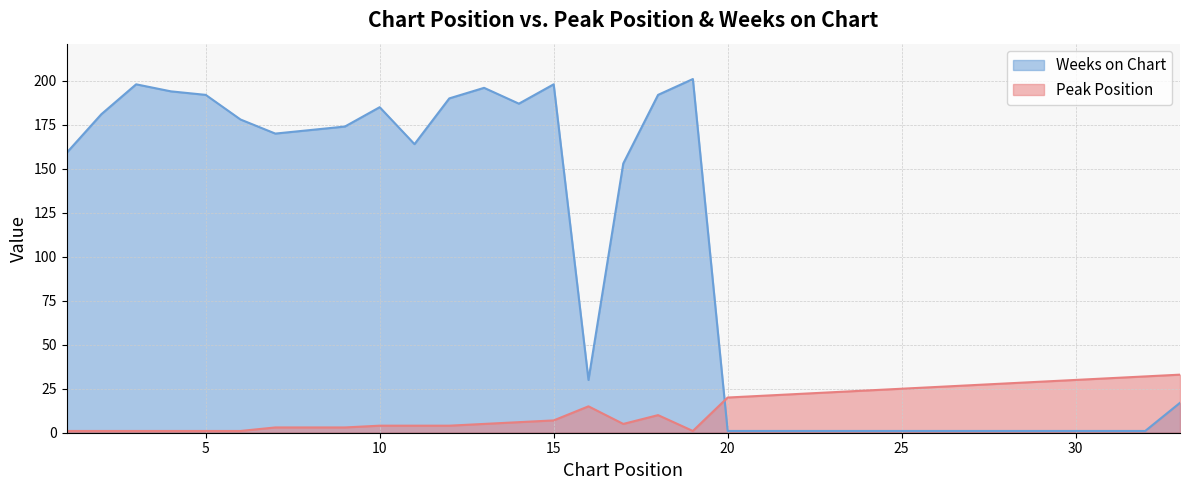

What is the smallest value displayed?

1